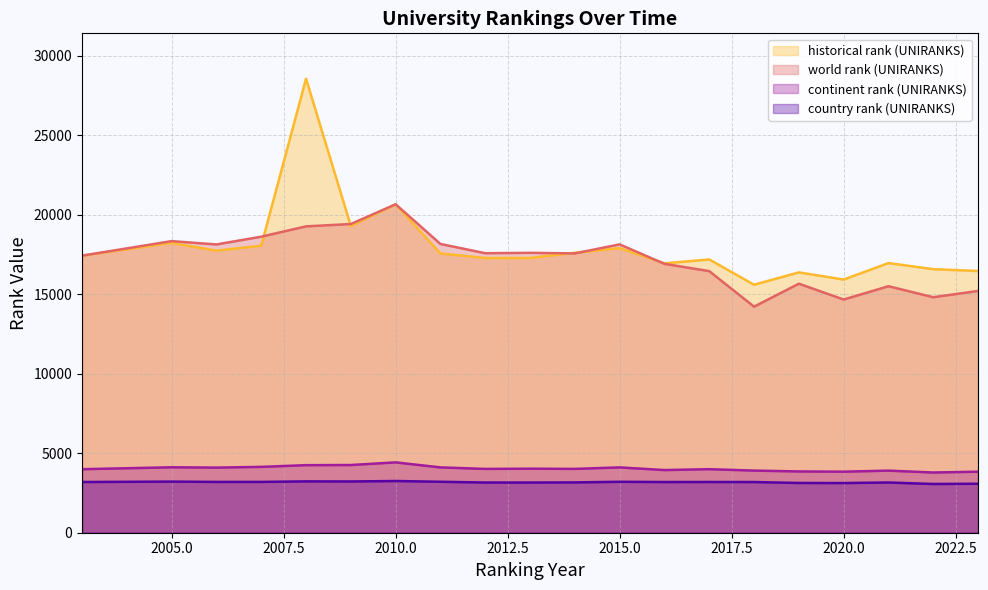

What is the greatest value displayed?

28550